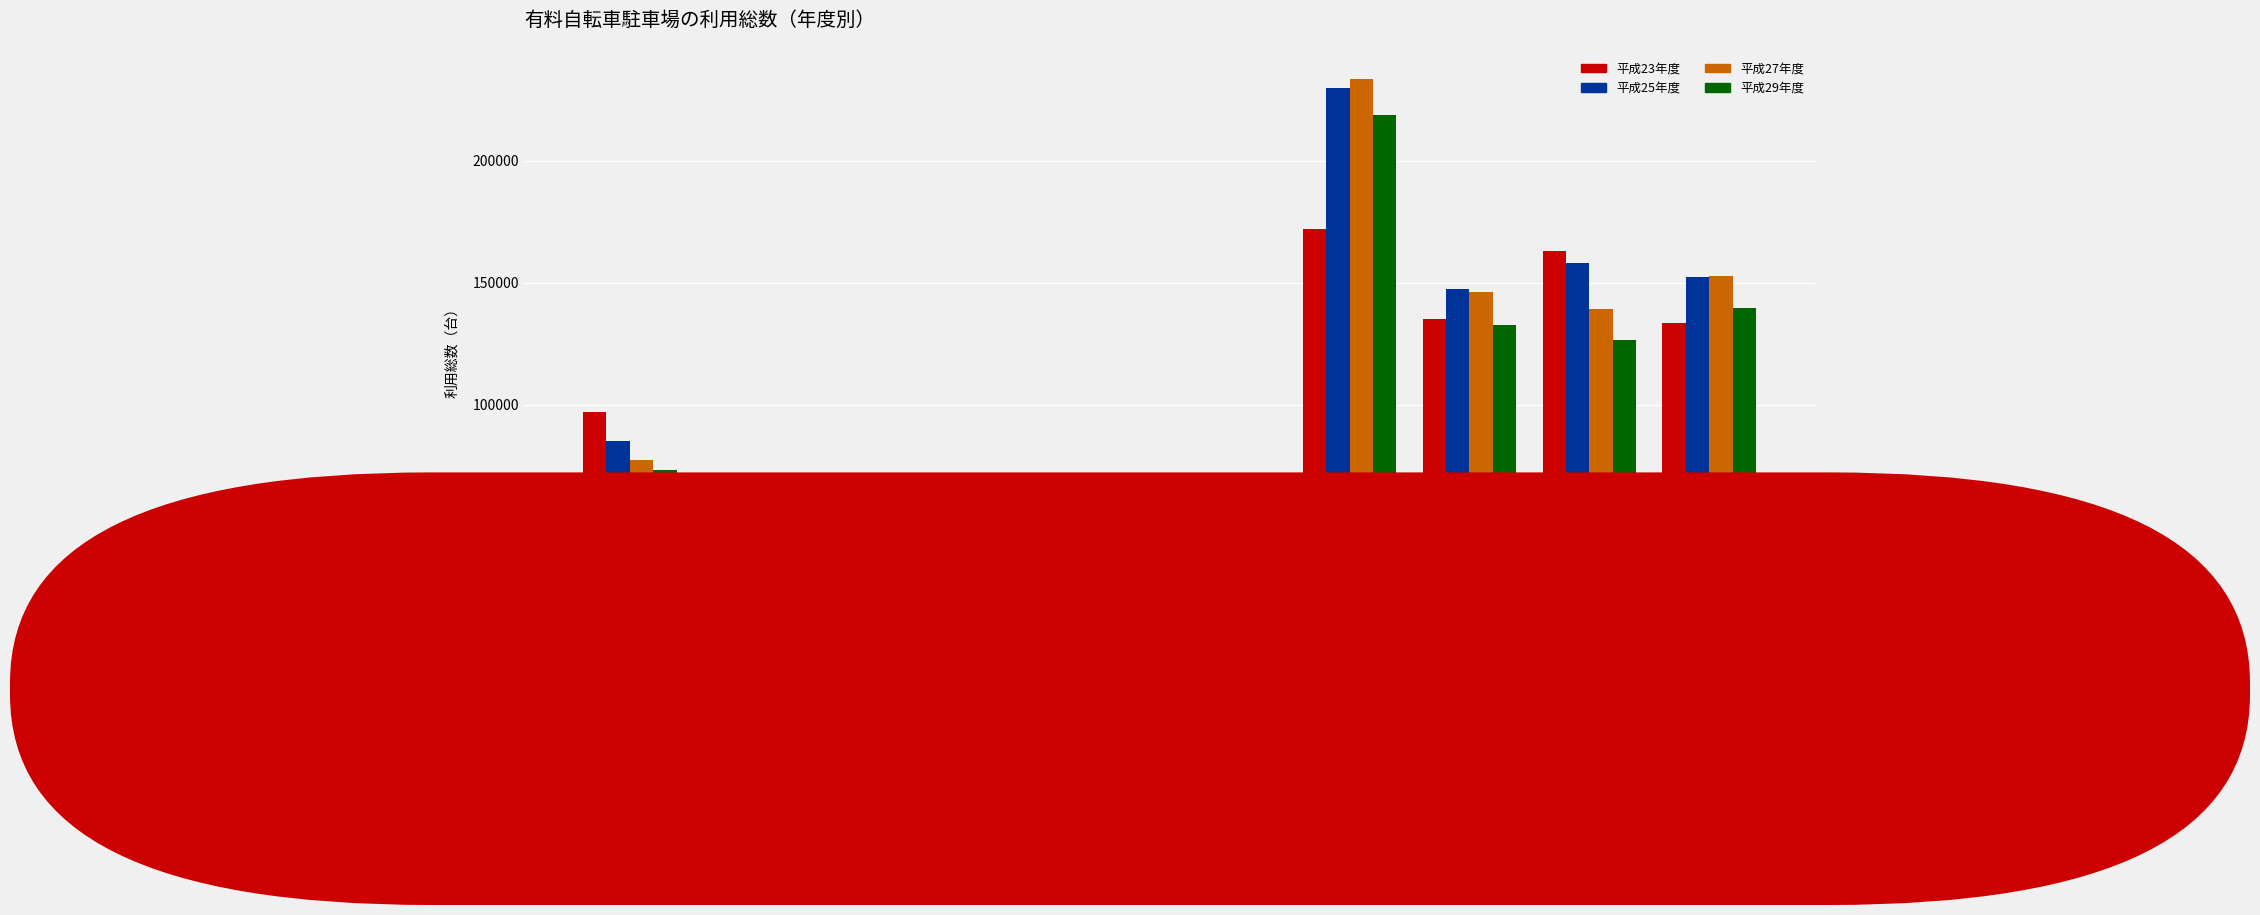

What position from the left is 門司駅前?

1